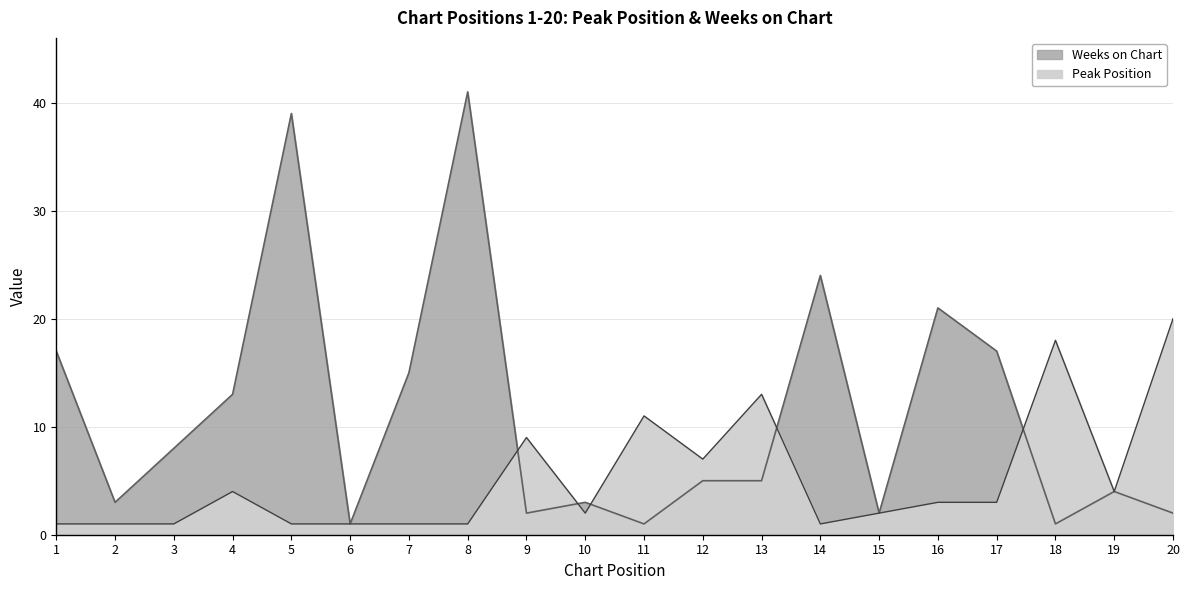

What is the value of the Weeks on Chart point at the 11th from the left?

1